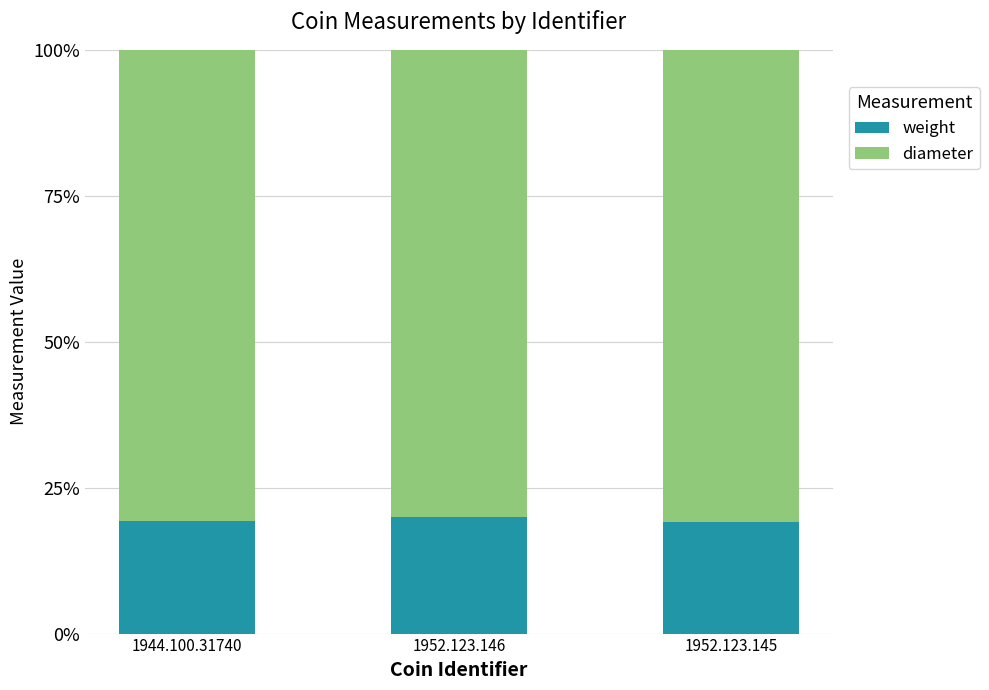

Does the chart contain stacked bars?

Yes